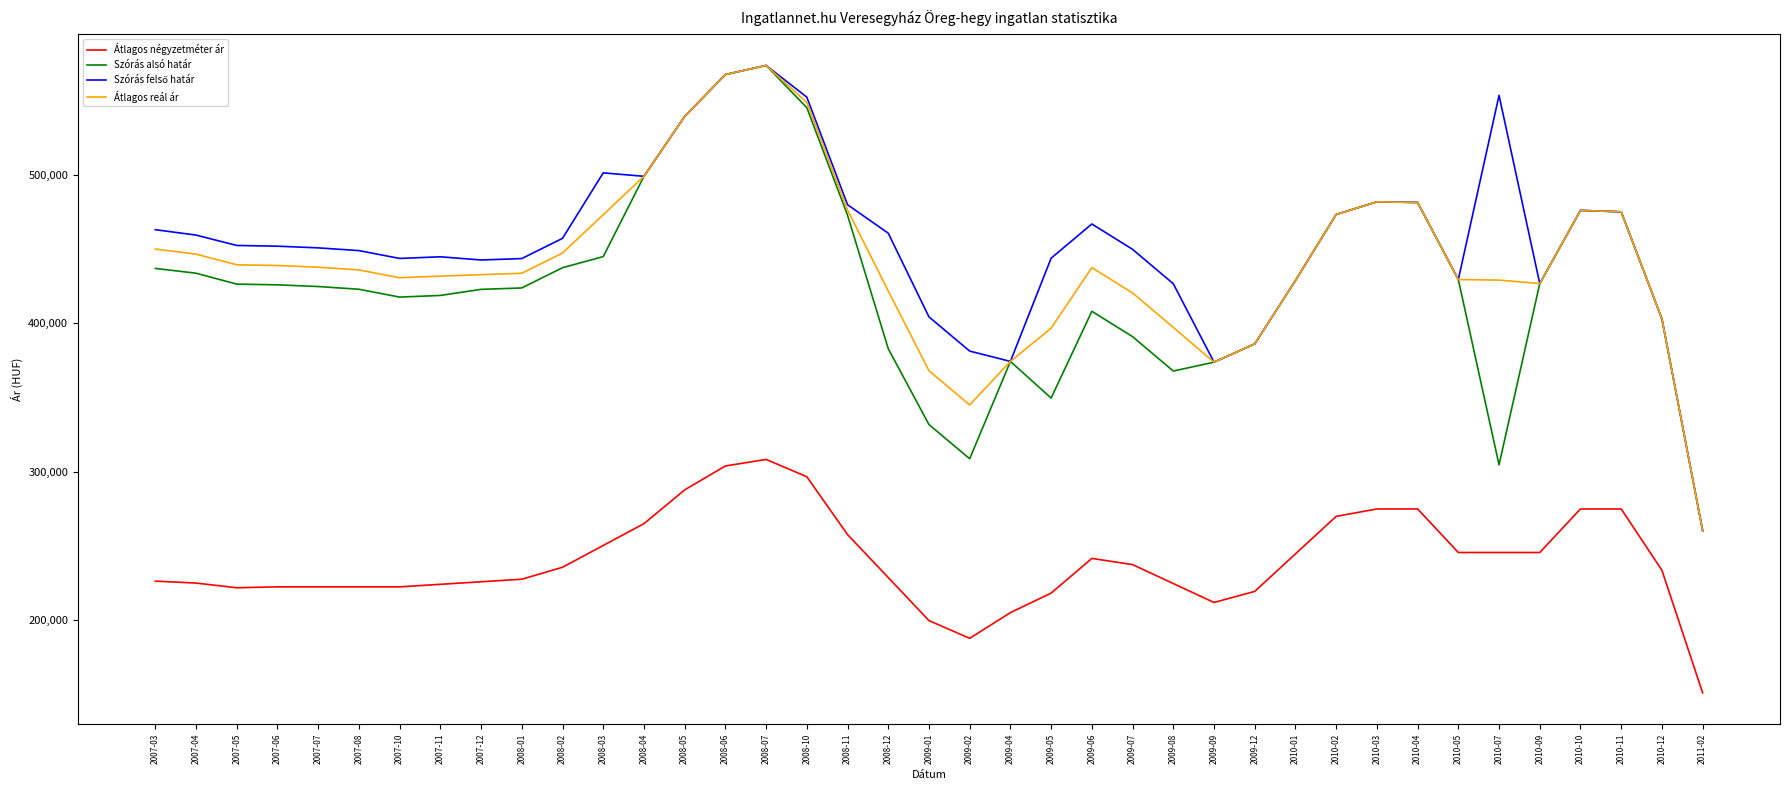

What position from the right is 2009-07?

15